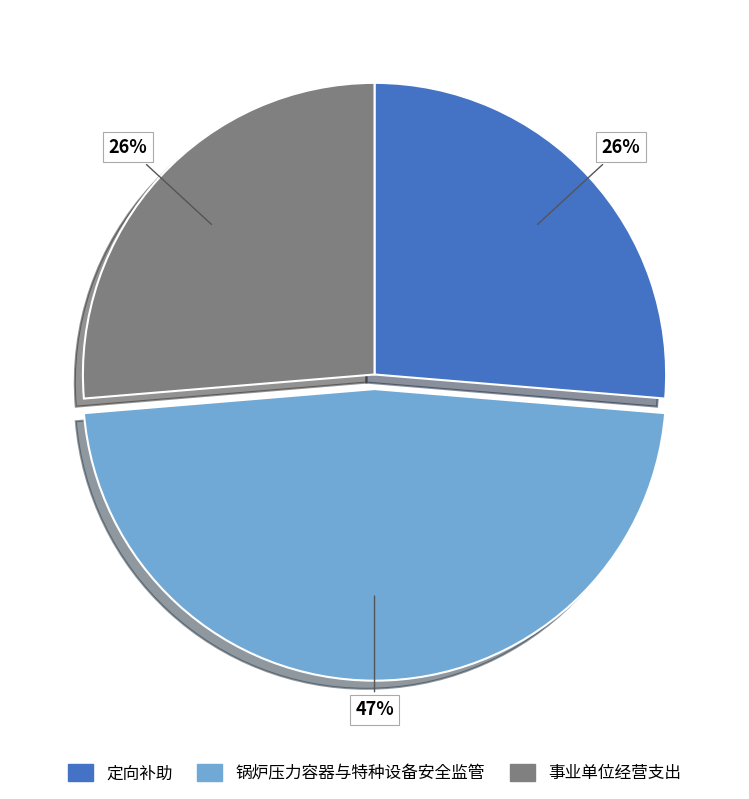

What percentage is the 事业单位经营支出 slice, to the nearest percent?

26%